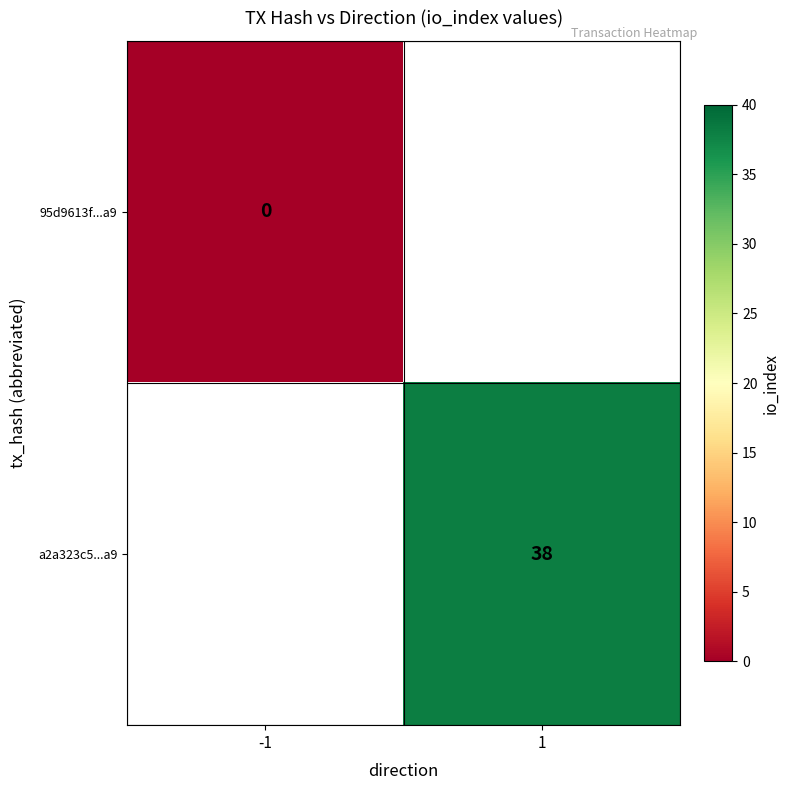

The a2a323c5...a9 series shows 38 at 1. True or false?

True